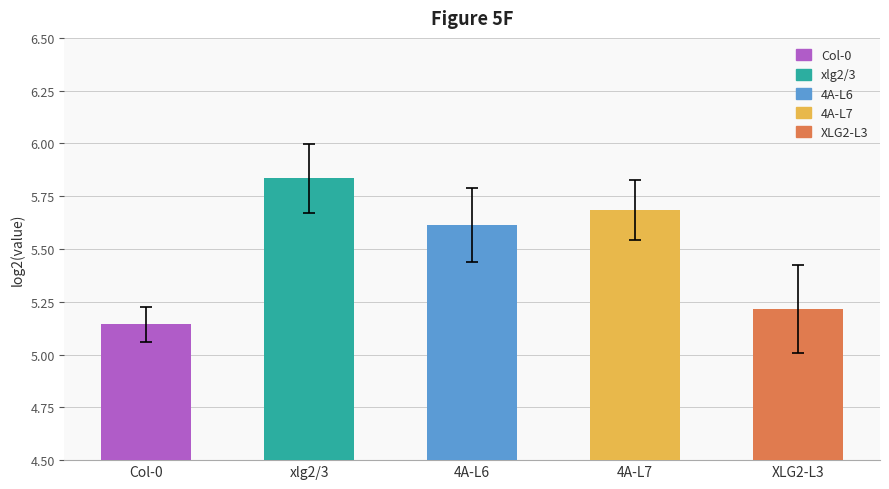

Reading right to left, transcribe all the data shown in this chart.

mean: XLG2-L3=5.2	4A-L7=5.7	4A-L6=5.6	xlg2/3=5.8	Col-0=5.1
SD: XLG2-L3=0.2	4A-L7=0.1	4A-L6=0.2	xlg2/3=0.2	Col-0=0.1